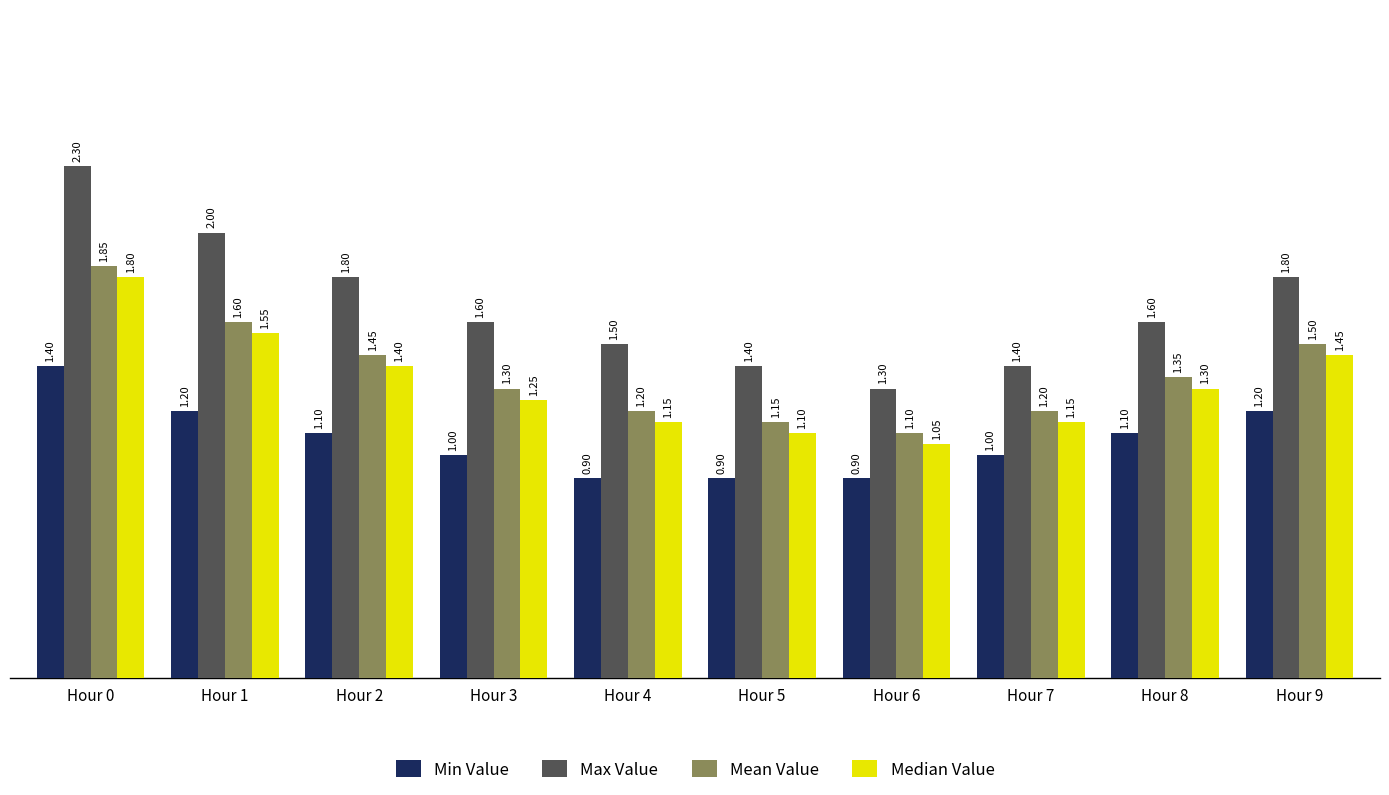

What is the maximum value shown in the chart?

2.3